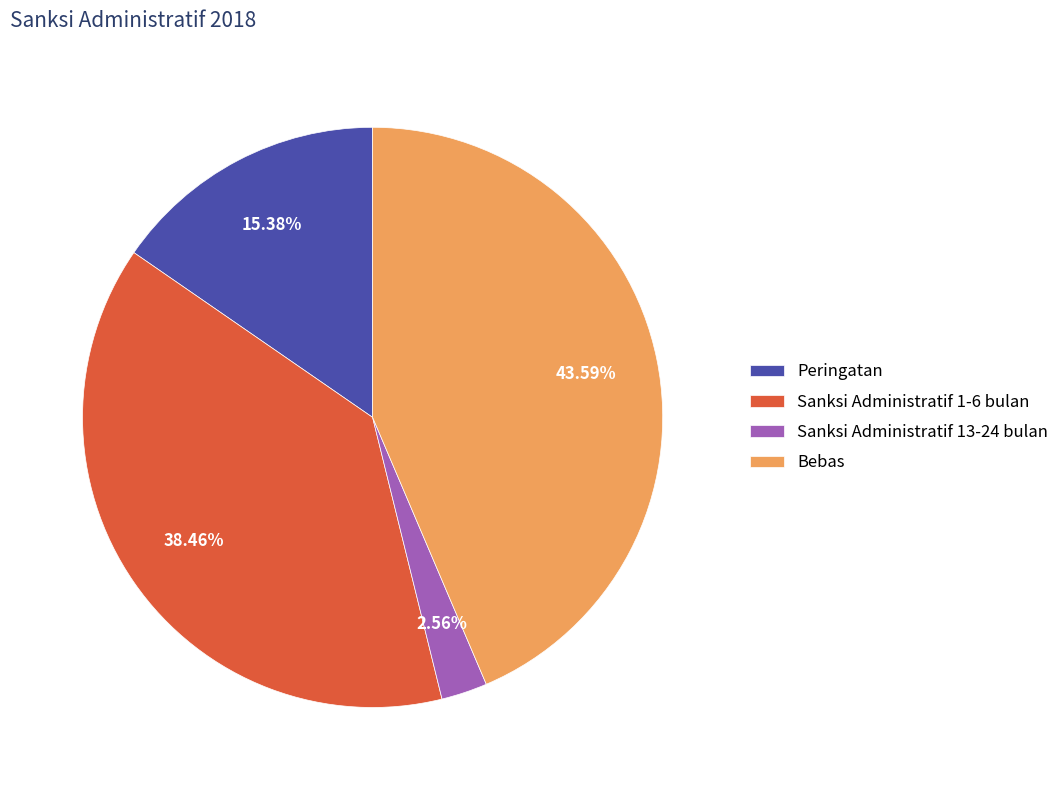

How many segments does this pie chart have?

4